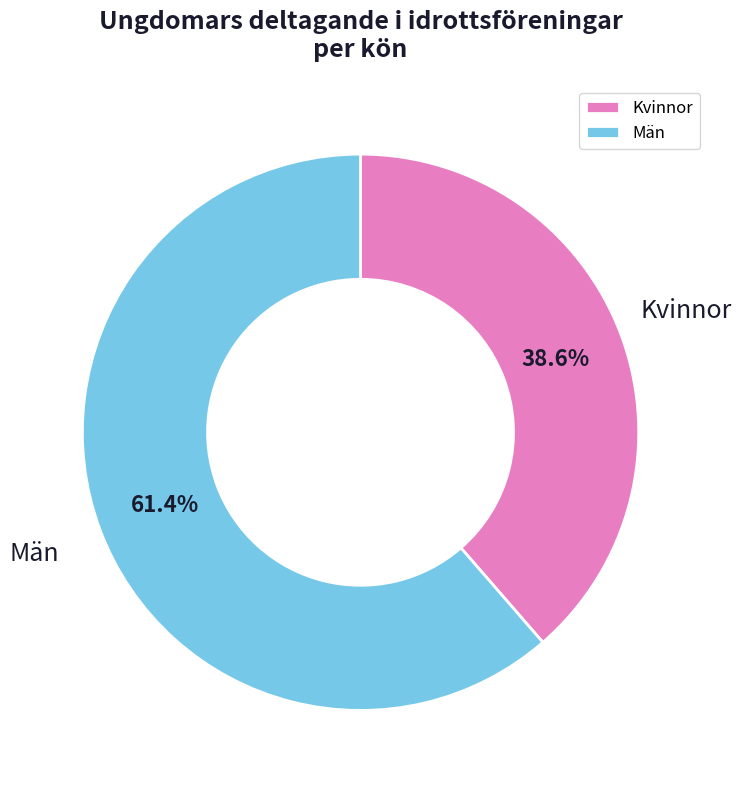

Between Kvinnor and Män, which is larger?

Män